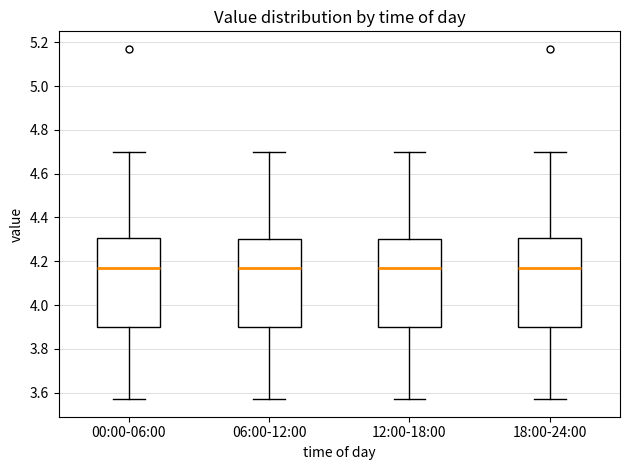

Where is the lower edge of the box for 18:00-24:00 on the y-axis? The values are not printed on the chart, so give them approximately, as read against the axis.

3.90